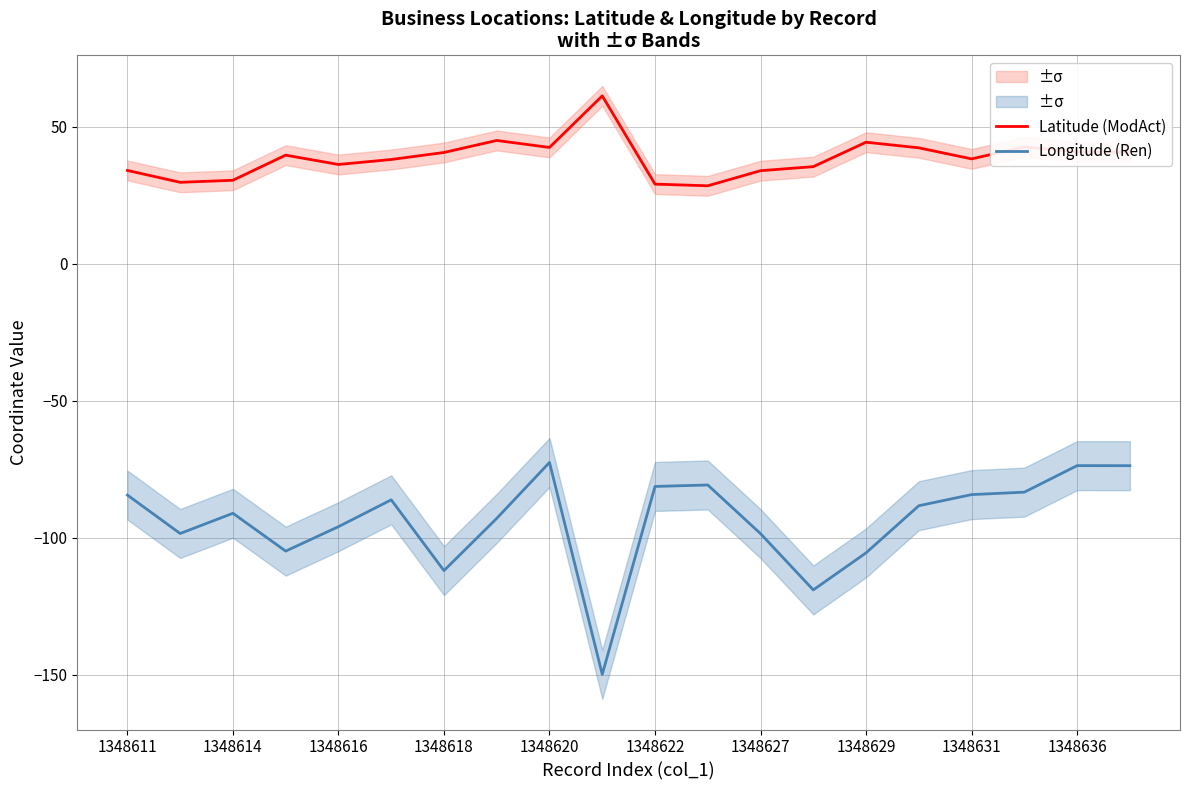

The value of Latitude (ModAct) at 1348631 is 22.7. True or false?

False